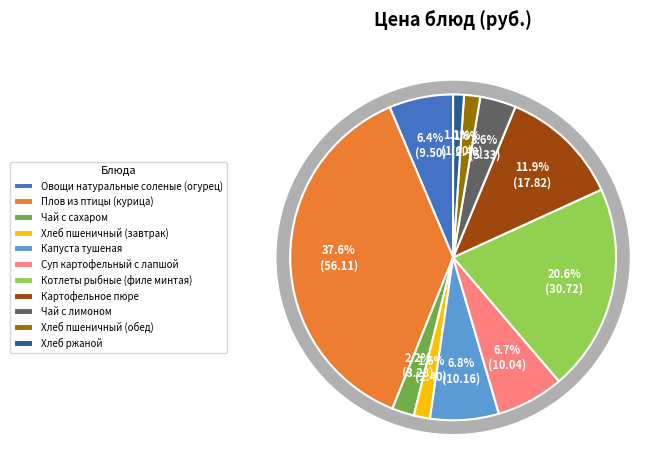

What percentage do Овощи натуральные соленые (огурец) and Плов из птицы (курица) together represent?

43.9%